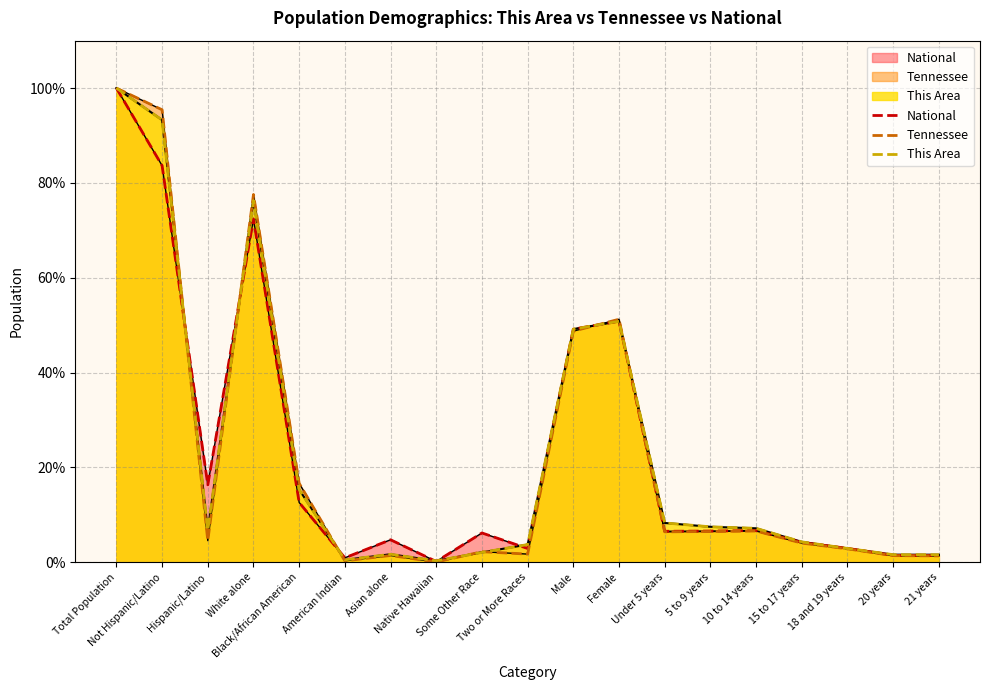

Rank the categories by This Area value from lowest to highest.

Native Hawaiian, American Indian, 21 years, 20 years, Asian alone, Some Other Race, 18 and 19 years, Two or More Races, 15 to 17 years, Hispanic/Latino, 10 to 14 years, 5 to 9 years, Under 5 years, Black/African American, Male, Female, White alone, Not Hispanic/Latino, Total Population